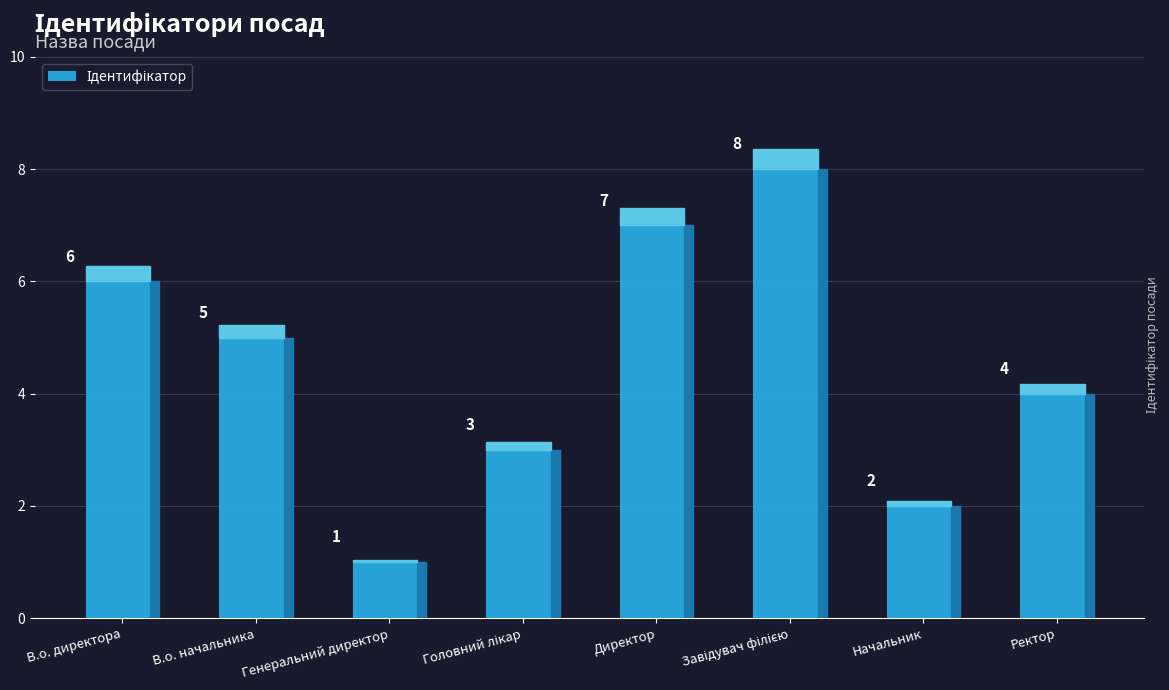

What is the sum of all values?

36